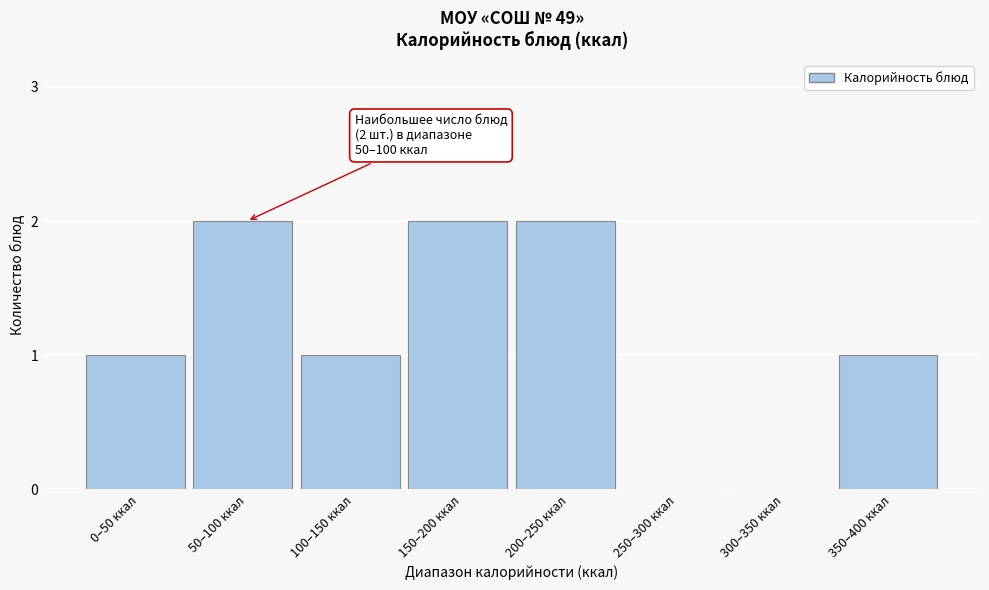

Reading right to left, what are all the values shown in this chart?

350–400 ккал=1	300–350 ккал=0	250–300 ккал=0	200–250 ккал=2	150–200 ккал=2	100–150 ккал=1	50–100 ккал=2	0–50 ккал=1